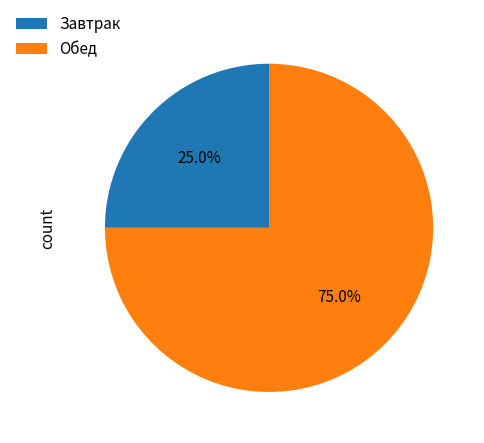

Rank the categories by value from lowest to highest.

Завтрак, Обед